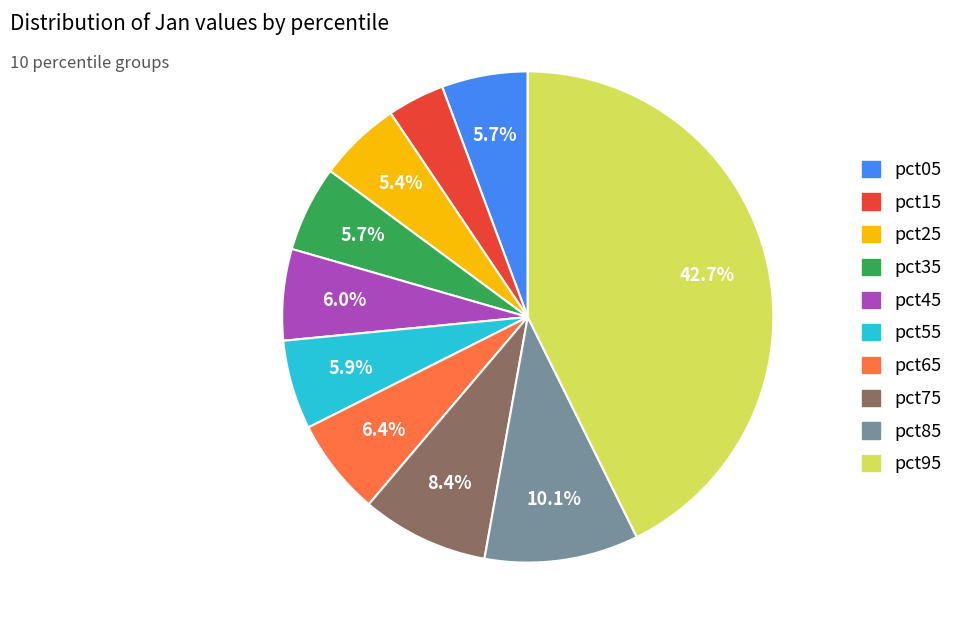

What percentage is the pct15 slice, to the nearest percent?

4%